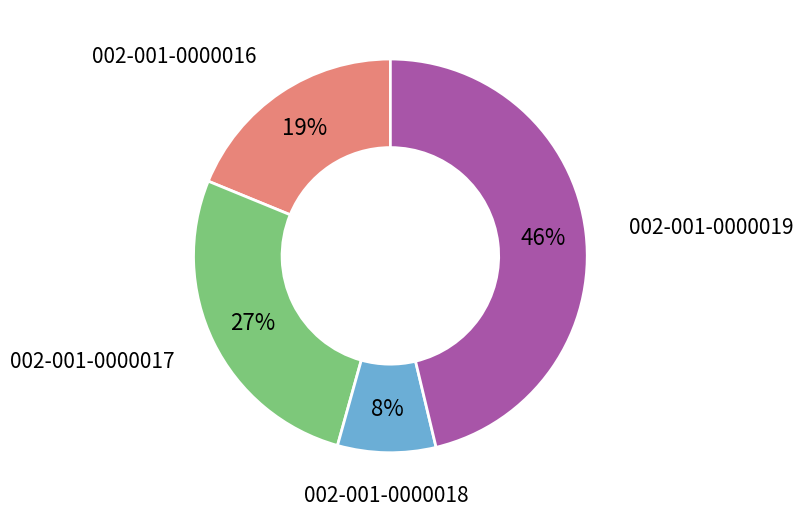

Does any single category account for the majority?

No